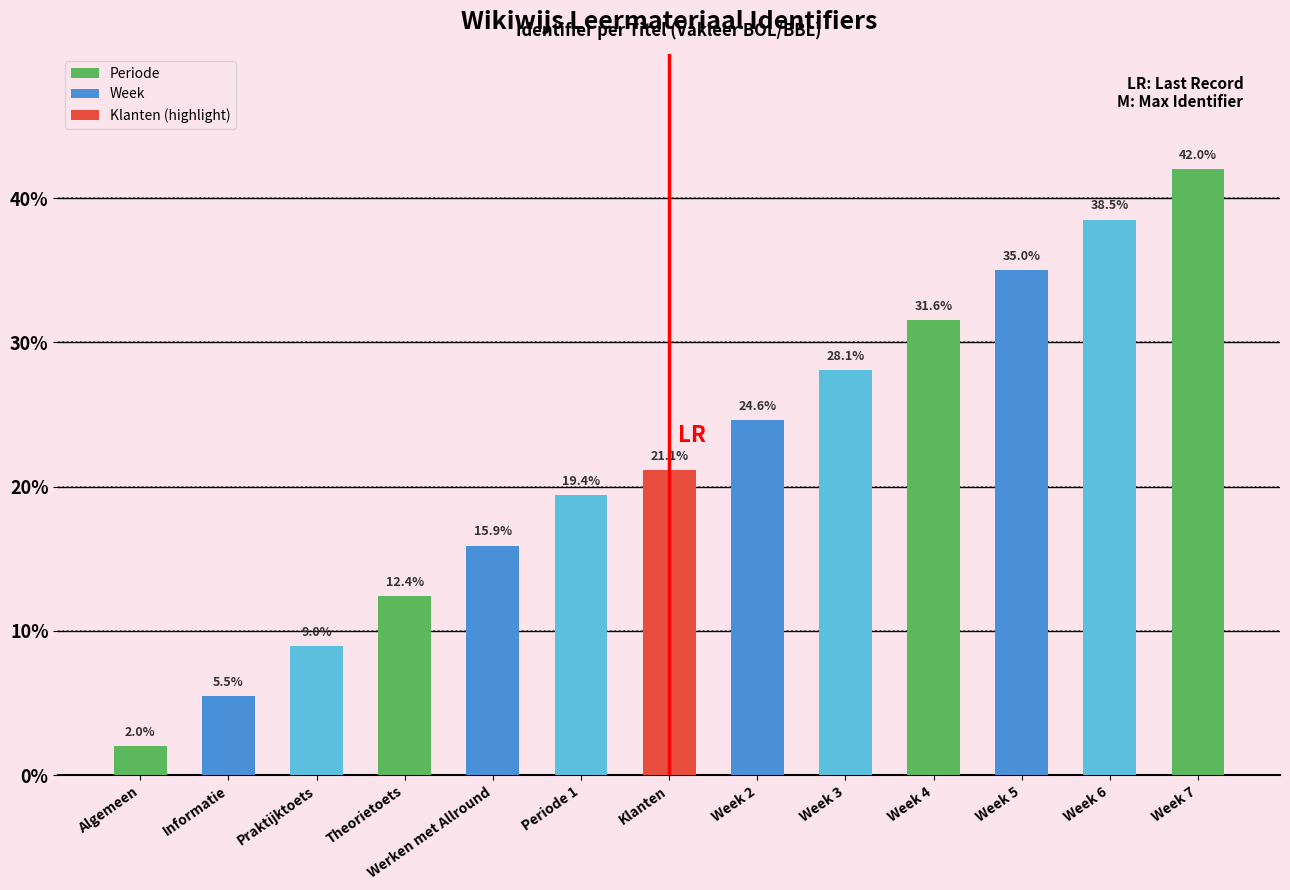

What is the difference between the values at Week 6 and Periode 1?

19.1